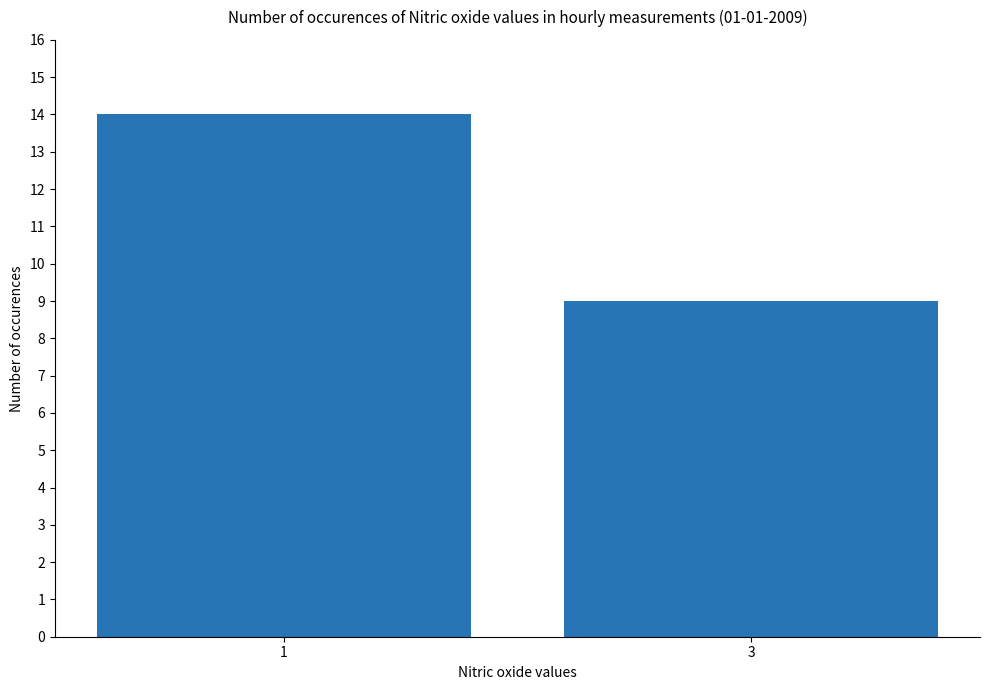

What is the minimum value shown in the chart?

9